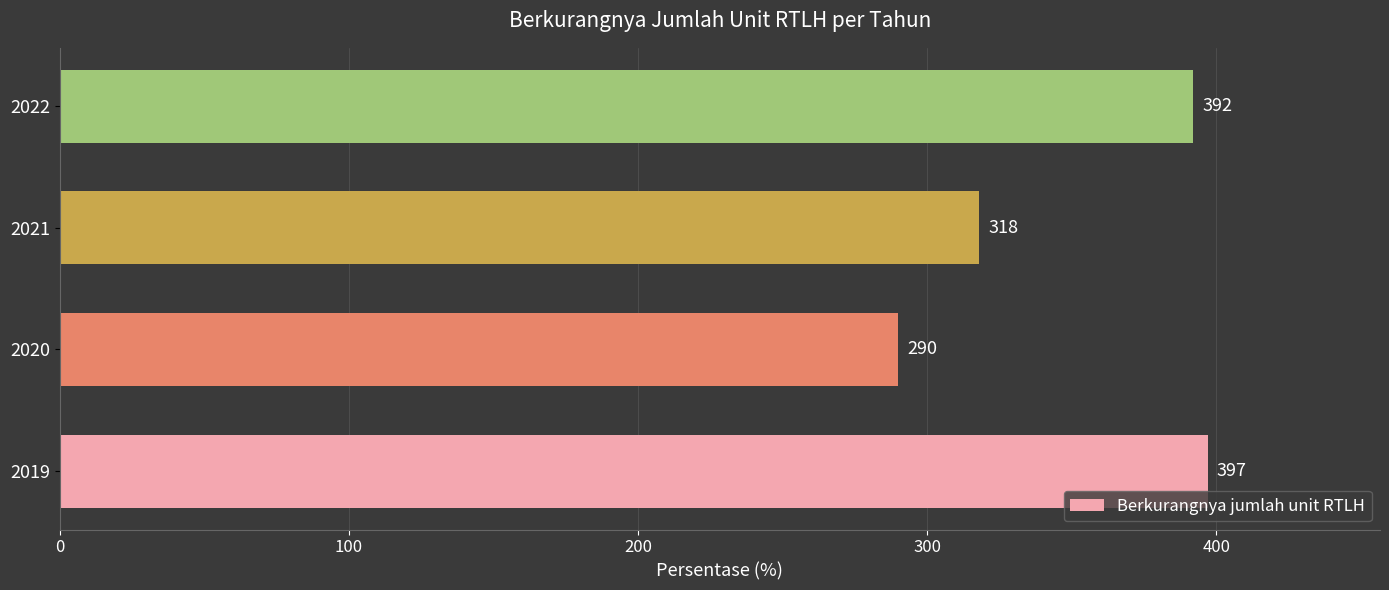

Reading top to bottom, what are all the values shown in this chart?

392	318	290	397